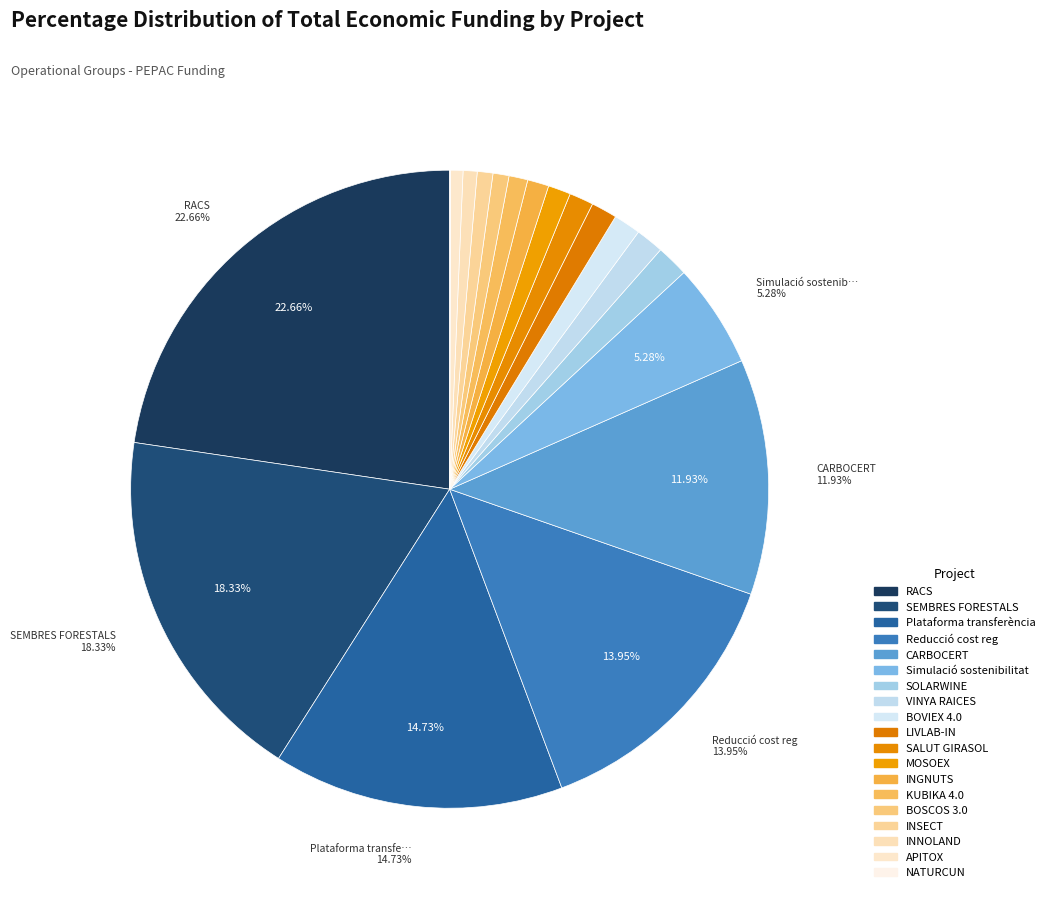

What is the smallest slice in the pie chart?

NATURCUN